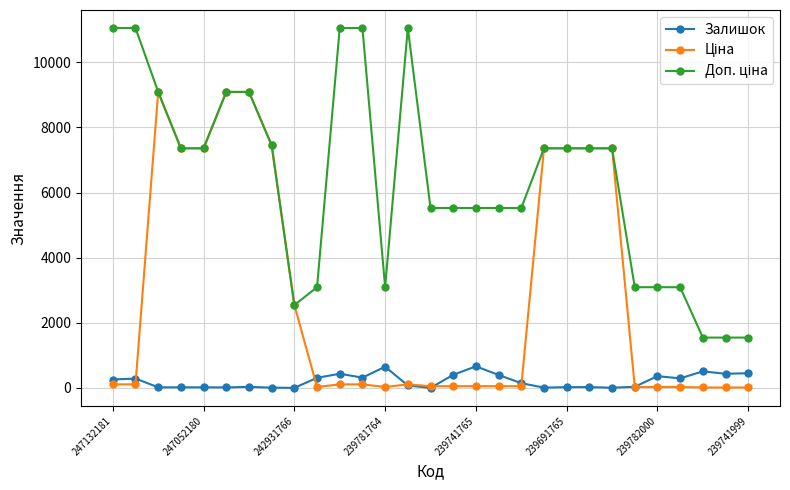

What is the greatest value displayed?

11055.0